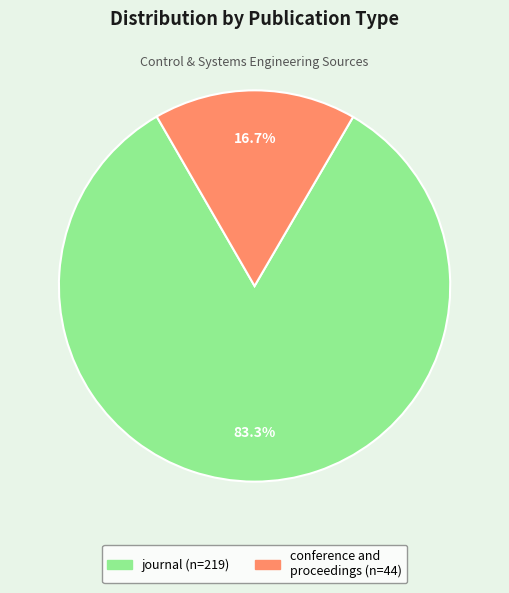

To the nearest percent, what portion does conference and proceedings represent?

17%